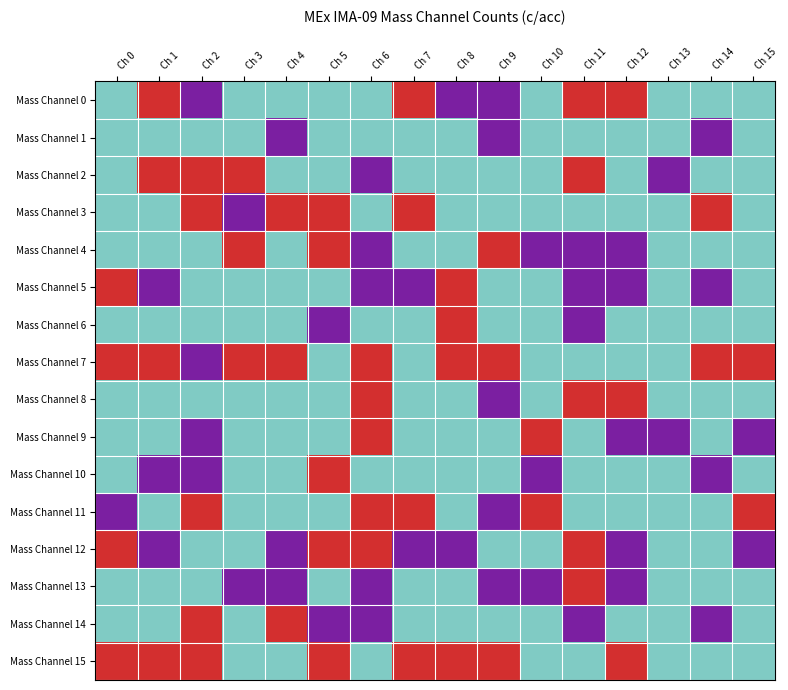

Reading right to left, list all the values displayed in this chart.

Mass Channel 0: Ch 15=0.0	Ch 14=0.0	Ch 13=0.0	Ch 12=1.0	Ch 11=1.0	Ch 10=0.0	Ch 9=0.5	Ch 8=0.5	Ch 7=1.0	Ch 6=0.0	Ch 5=0.0	Ch 4=0.0	Ch 3=0.0	Ch 2=0.5	Ch 1=1.0	Ch 0=0.0
Mass Channel 1: Ch 15=0.0	Ch 14=0.5	Ch 13=0.0	Ch 12=0.0	Ch 11=0.0	Ch 10=0.0	Ch 9=0.5	Ch 8=0.0	Ch 7=0.0	Ch 6=0.0	Ch 5=0.0	Ch 4=0.5	Ch 3=0.0	Ch 2=0.0	Ch 1=0.0	Ch 0=0.0
Mass Channel 2: Ch 15=0.0	Ch 14=0.0	Ch 13=0.5	Ch 12=0.0	Ch 11=1.0	Ch 10=0.0	Ch 9=0.0	Ch 8=0.0	Ch 7=0.0	Ch 6=0.5	Ch 5=0.0	Ch 4=0.0	Ch 3=1.0	Ch 2=1.0	Ch 1=1.0	Ch 0=0.0
Mass Channel 3: Ch 15=0.0	Ch 14=1.0	Ch 13=0.0	Ch 12=0.0	Ch 11=0.0	Ch 10=0.0	Ch 9=0.0	Ch 8=0.0	Ch 7=1.0	Ch 6=0.0	Ch 5=1.0	Ch 4=1.0	Ch 3=0.5	Ch 2=1.0	Ch 1=0.0	Ch 0=0.0
Mass Channel 4: Ch 15=0.0	Ch 14=0.0	Ch 13=0.0	Ch 12=0.5	Ch 11=0.5	Ch 10=0.5	Ch 9=1.0	Ch 8=0.0	Ch 7=0.0	Ch 6=0.5	Ch 5=1.0	Ch 4=0.0	Ch 3=1.0	Ch 2=0.0	Ch 1=0.0	Ch 0=0.0
Mass Channel 5: Ch 15=0.0	Ch 14=0.5	Ch 13=0.0	Ch 12=0.5	Ch 11=0.5	Ch 10=0.0	Ch 9=0.0	Ch 8=1.0	Ch 7=0.5	Ch 6=0.5	Ch 5=0.0	Ch 4=0.0	Ch 3=0.0	Ch 2=0.0	Ch 1=0.5	Ch 0=1.0
Mass Channel 6: Ch 15=0.0	Ch 14=0.0	Ch 13=0.0	Ch 12=0.0	Ch 11=0.5	Ch 10=0.0	Ch 9=0.0	Ch 8=1.0	Ch 7=0.0	Ch 6=0.0	Ch 5=0.5	Ch 4=0.0	Ch 3=0.0	Ch 2=0.0	Ch 1=0.0	Ch 0=0.0
Mass Channel 7: Ch 15=1.0	Ch 14=1.0	Ch 13=0.0	Ch 12=0.0	Ch 11=0.0	Ch 10=0.0	Ch 9=1.0	Ch 8=1.0	Ch 7=0.0	Ch 6=1.0	Ch 5=0.0	Ch 4=1.0	Ch 3=1.0	Ch 2=0.5	Ch 1=1.0	Ch 0=1.0
Mass Channel 8: Ch 15=0.0	Ch 14=0.0	Ch 13=0.0	Ch 12=1.0	Ch 11=1.0	Ch 10=0.0	Ch 9=0.5	Ch 8=0.0	Ch 7=0.0	Ch 6=1.0	Ch 5=0.0	Ch 4=0.0	Ch 3=0.0	Ch 2=0.0	Ch 1=0.0	Ch 0=0.0
Mass Channel 9: Ch 15=0.5	Ch 14=0.0	Ch 13=0.5	Ch 12=0.5	Ch 11=0.0	Ch 10=1.0	Ch 9=0.0	Ch 8=0.0	Ch 7=0.0	Ch 6=1.0	Ch 5=0.0	Ch 4=0.0	Ch 3=0.0	Ch 2=0.5	Ch 1=0.0	Ch 0=0.0
Mass Channel 10: Ch 15=0.0	Ch 14=0.5	Ch 13=0.0	Ch 12=0.0	Ch 11=0.0	Ch 10=0.5	Ch 9=0.0	Ch 8=0.0	Ch 7=0.0	Ch 6=0.0	Ch 5=1.0	Ch 4=0.0	Ch 3=0.0	Ch 2=0.5	Ch 1=0.5	Ch 0=0.0
Mass Channel 11: Ch 15=1.0	Ch 14=0.0	Ch 13=0.0	Ch 12=0.0	Ch 11=0.0	Ch 10=1.0	Ch 9=0.5	Ch 8=0.0	Ch 7=1.0	Ch 6=1.0	Ch 5=0.0	Ch 4=0.0	Ch 3=0.0	Ch 2=1.0	Ch 1=0.0	Ch 0=0.5
Mass Channel 12: Ch 15=0.5	Ch 14=0.0	Ch 13=0.0	Ch 12=0.5	Ch 11=1.0	Ch 10=0.0	Ch 9=0.0	Ch 8=0.5	Ch 7=0.5	Ch 6=1.0	Ch 5=1.0	Ch 4=0.5	Ch 3=0.0	Ch 2=0.0	Ch 1=0.5	Ch 0=1.0
Mass Channel 13: Ch 15=0.0	Ch 14=0.0	Ch 13=0.0	Ch 12=0.5	Ch 11=1.0	Ch 10=0.5	Ch 9=0.5	Ch 8=0.0	Ch 7=0.0	Ch 6=0.5	Ch 5=0.0	Ch 4=0.5	Ch 3=0.5	Ch 2=0.0	Ch 1=0.0	Ch 0=0.0
Mass Channel 14: Ch 15=0.0	Ch 14=0.5	Ch 13=0.0	Ch 12=0.0	Ch 11=0.5	Ch 10=0.0	Ch 9=0.0	Ch 8=0.0	Ch 7=0.0	Ch 6=0.5	Ch 5=0.5	Ch 4=1.0	Ch 3=0.0	Ch 2=1.0	Ch 1=0.0	Ch 0=0.0
Mass Channel 15: Ch 15=0.0	Ch 14=0.0	Ch 13=0.0	Ch 12=1.0	Ch 11=0.0	Ch 10=0.0	Ch 9=1.0	Ch 8=1.0	Ch 7=1.0	Ch 6=0.0	Ch 5=1.0	Ch 4=0.0	Ch 3=0.0	Ch 2=1.0	Ch 1=1.0	Ch 0=1.0